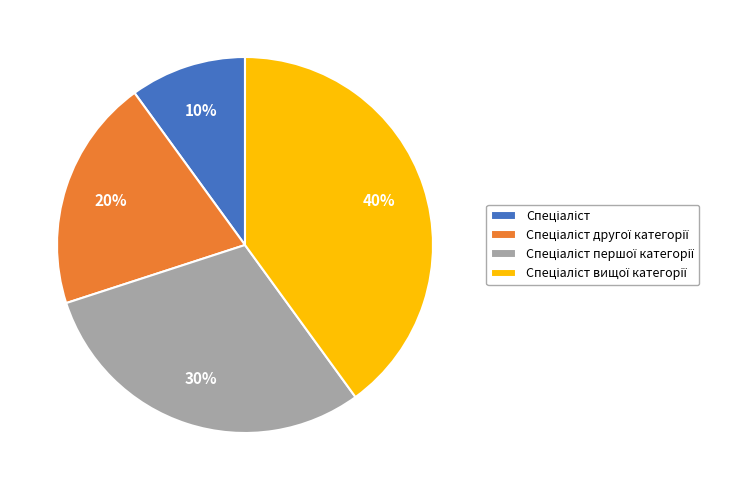

Does any single category account for the majority?

No